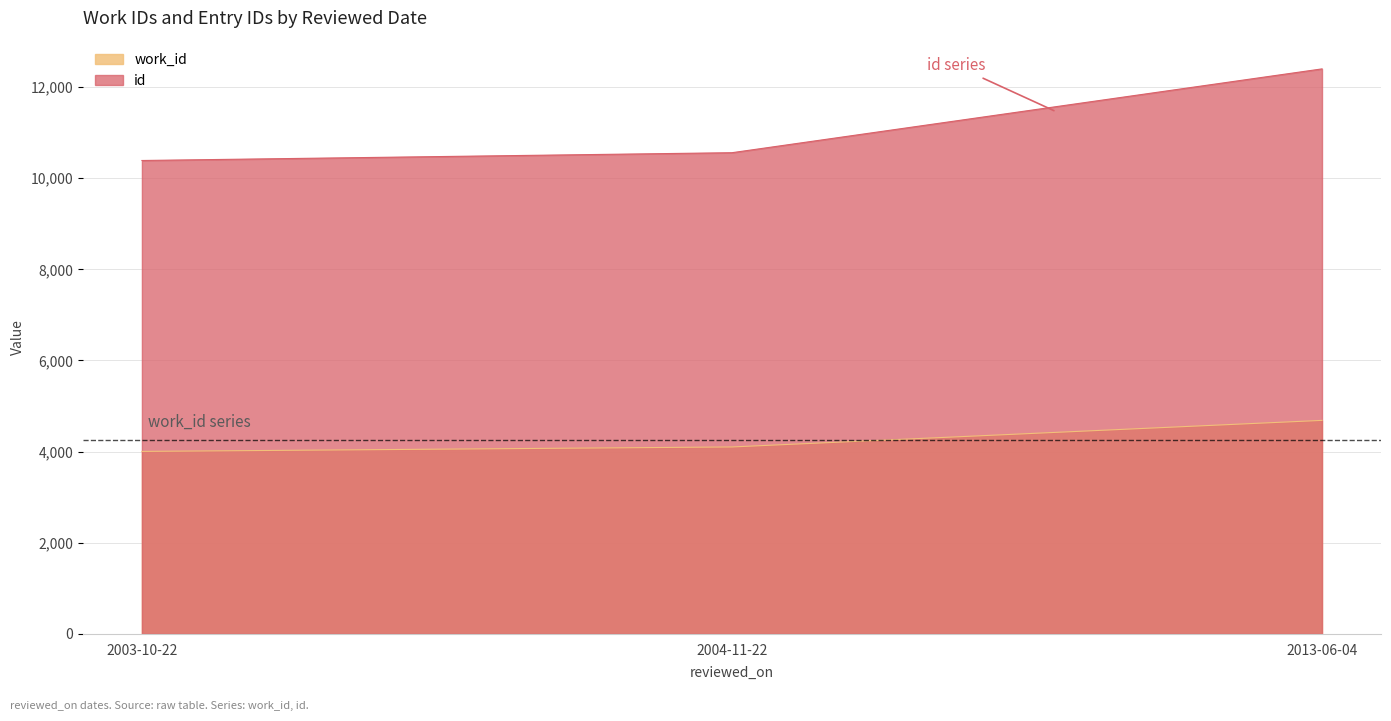

What is the value of the work_id point at the 1st from the left?

4004